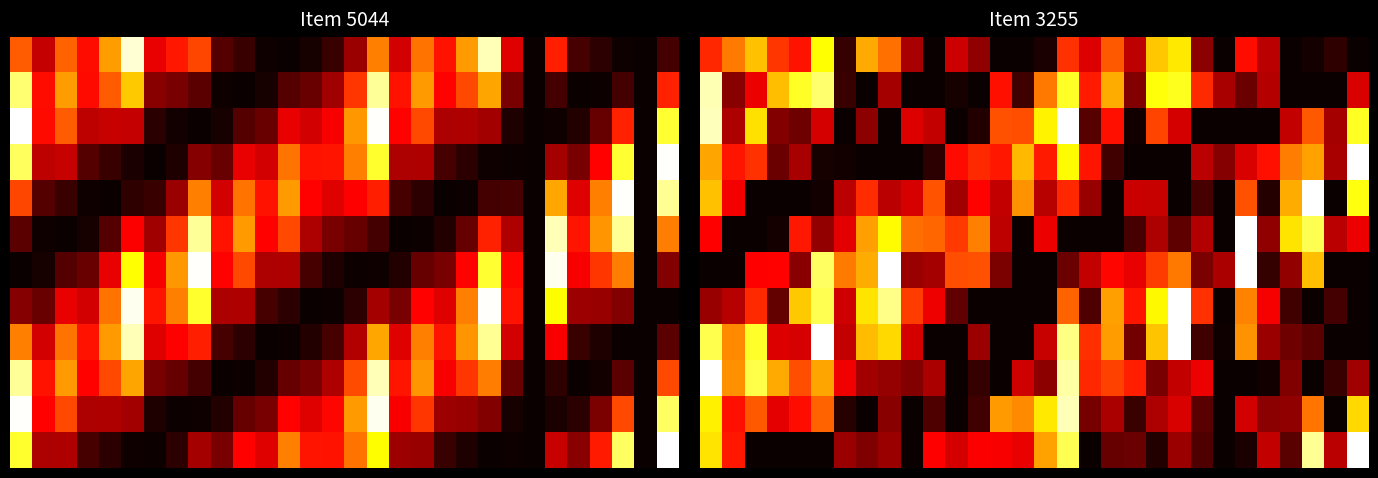

At which category is the sum across all series the highest?

16